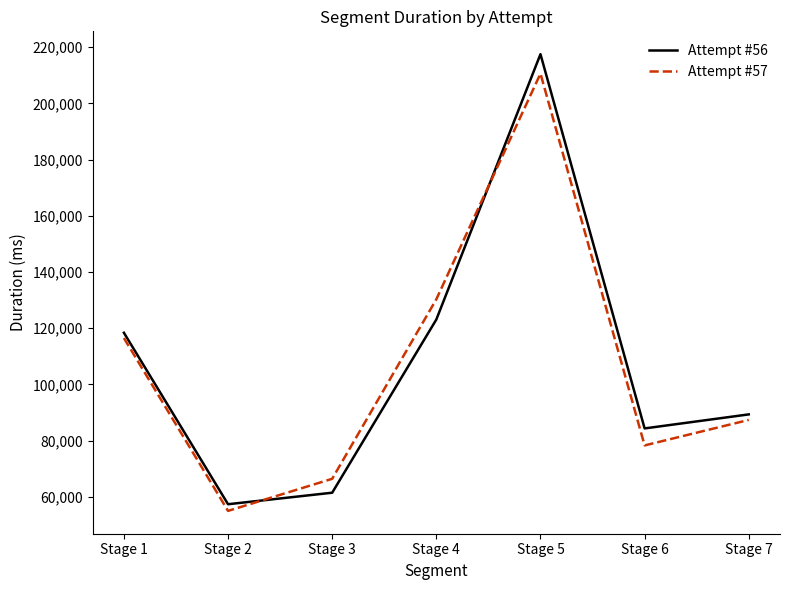

At which category does Attempt #56 reach its first local valley?

Stage 2